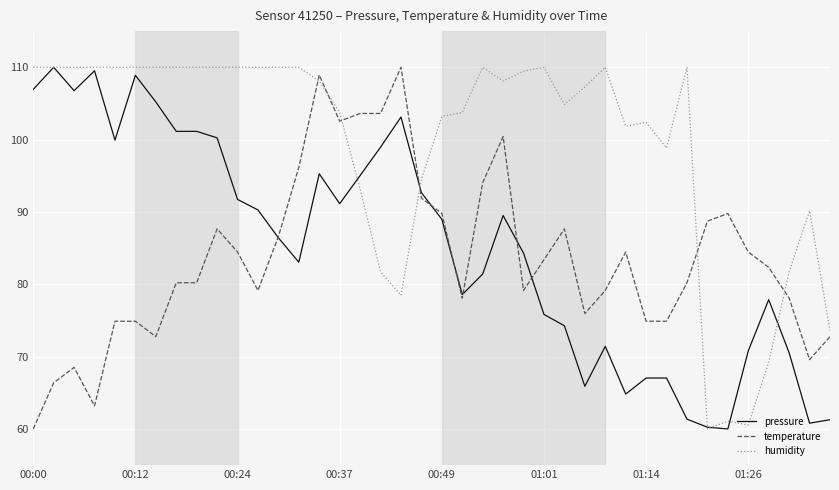

Which series has the largest total across all categories?

humidity